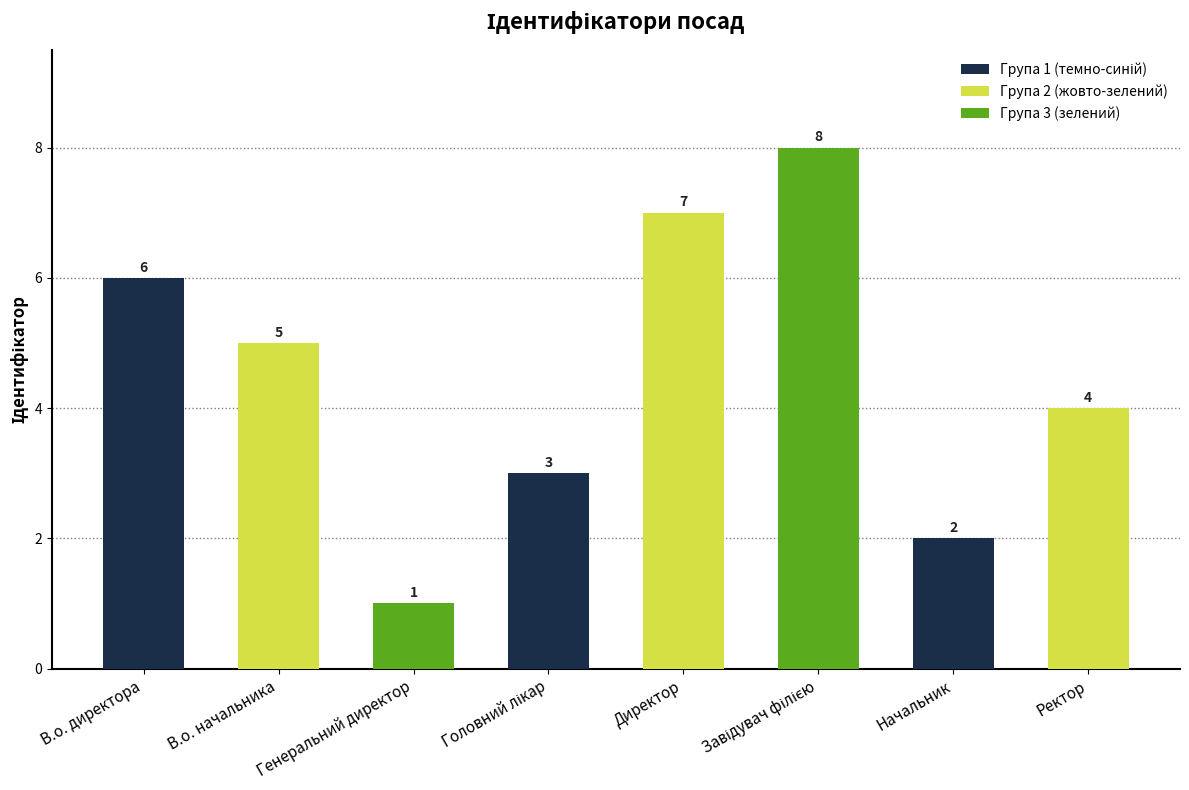

What position from the right is В.о. директора?

8